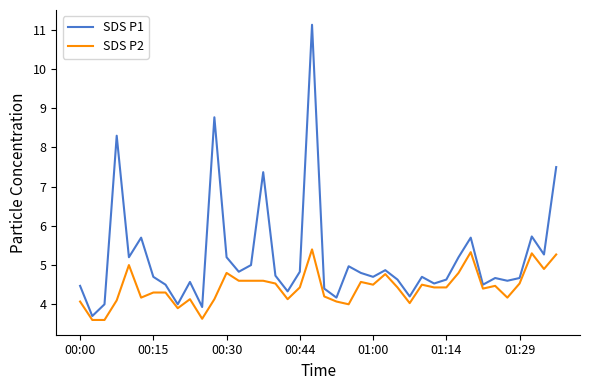

What is the smallest value displayed?

3.6